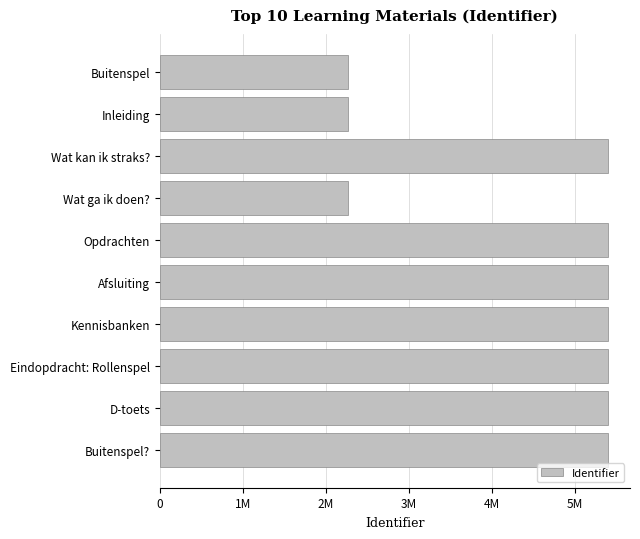

Does the chart contain any negative values?

No